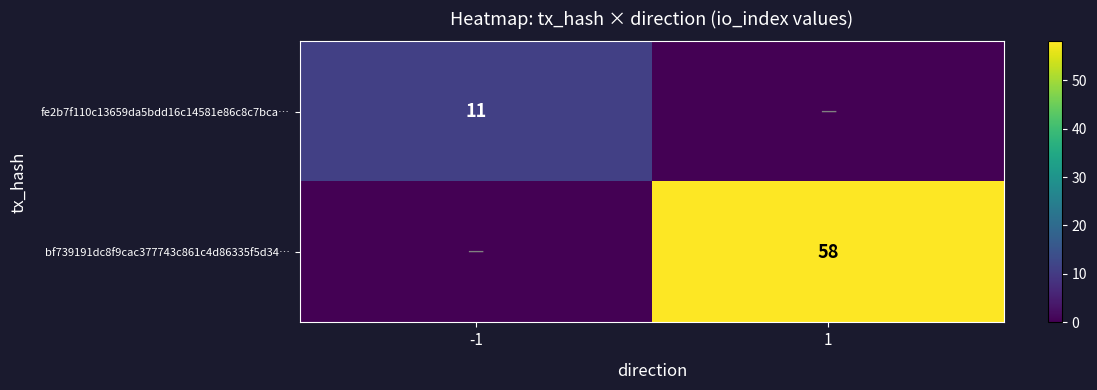

Is the value of bf739191dc8f9cac377743c861c4d86335f5d34… at 1 greater than the value of fe2b7f110c13659da5bdd16c14581e86c8c7bca… at -1?

Yes